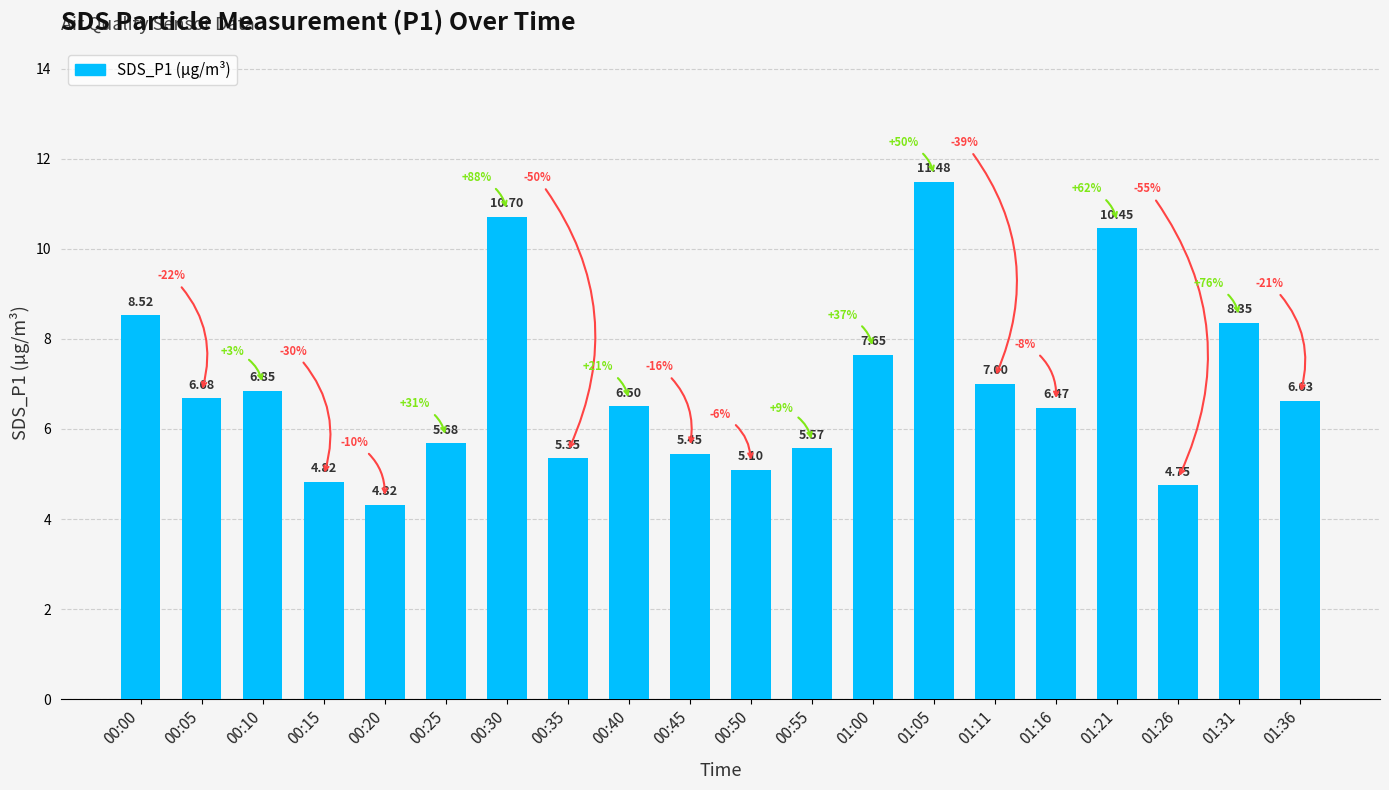

What is the value of the 2nd bar from the left?

6.7